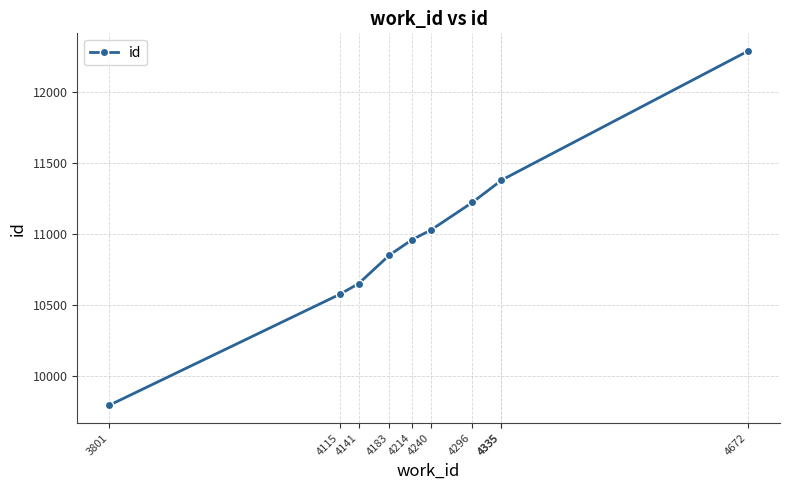

What is the difference between the maximum and minimum values?

2496